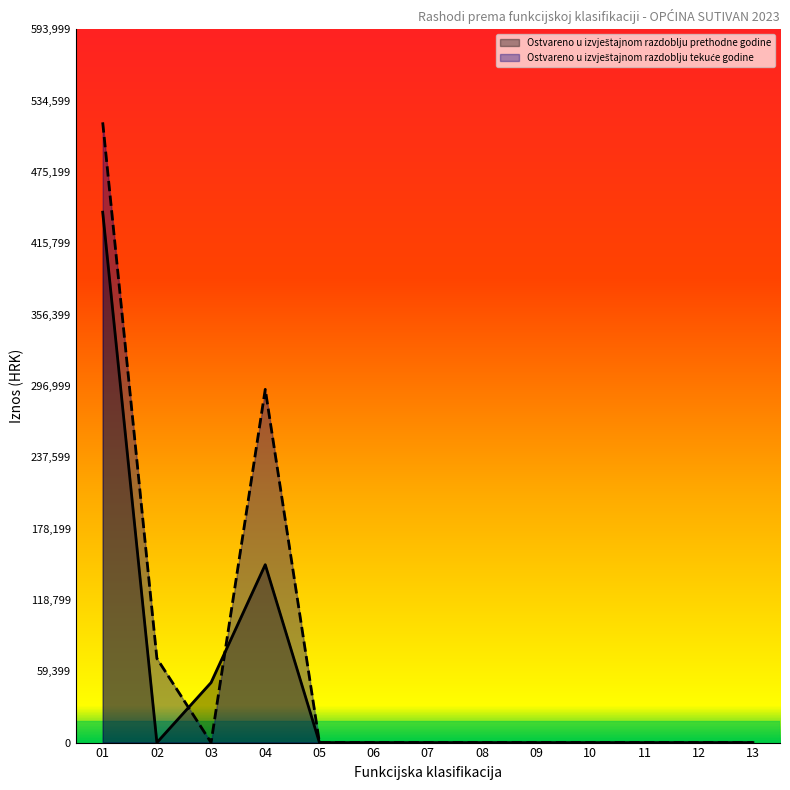

List the series in order of their peak value, highest first.

Ostvareno u izvještajnom razdoblju tekuće godine, Ostvareno u izvještajnom razdoblju prethodne godine